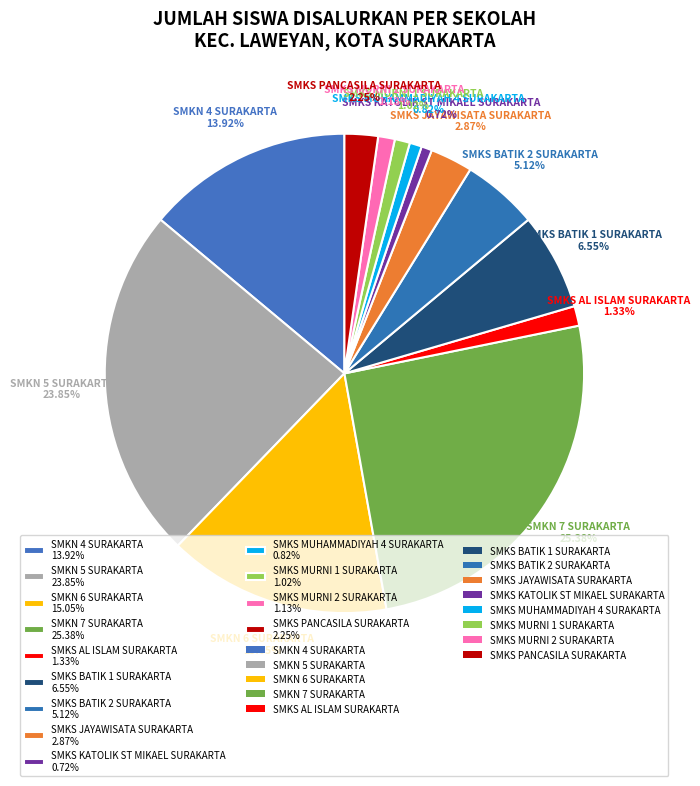

To the nearest percent, what is the combined percentage of SMKS MURNI 1 SURAKARTA and SMKS MUHAMMADIYAH 4 SURAKARTA?

2%